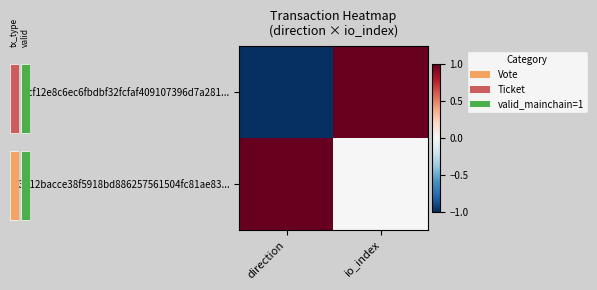

Reading left to right, what are all the values shown in this chart?

9cf12e8c6ec6fbdbf32fcfaf409107396d7a281...: direction=-1	io_index=1
83012bacce38f5918bd886257561504fc81ae83...: direction=1	io_index=0